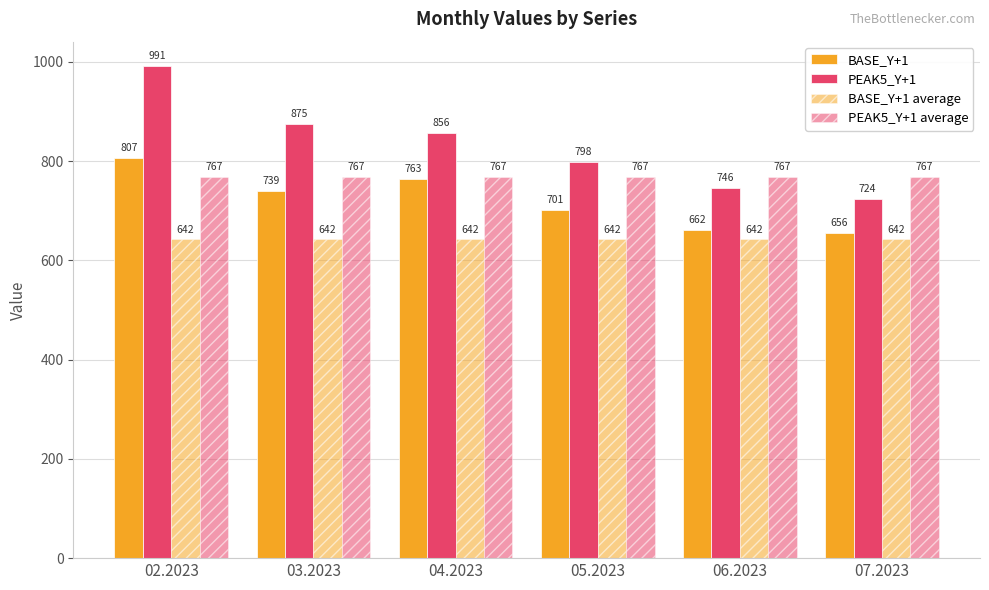

What is the value of the BASE_Y+1 average bar at the 3rd from the left?

642